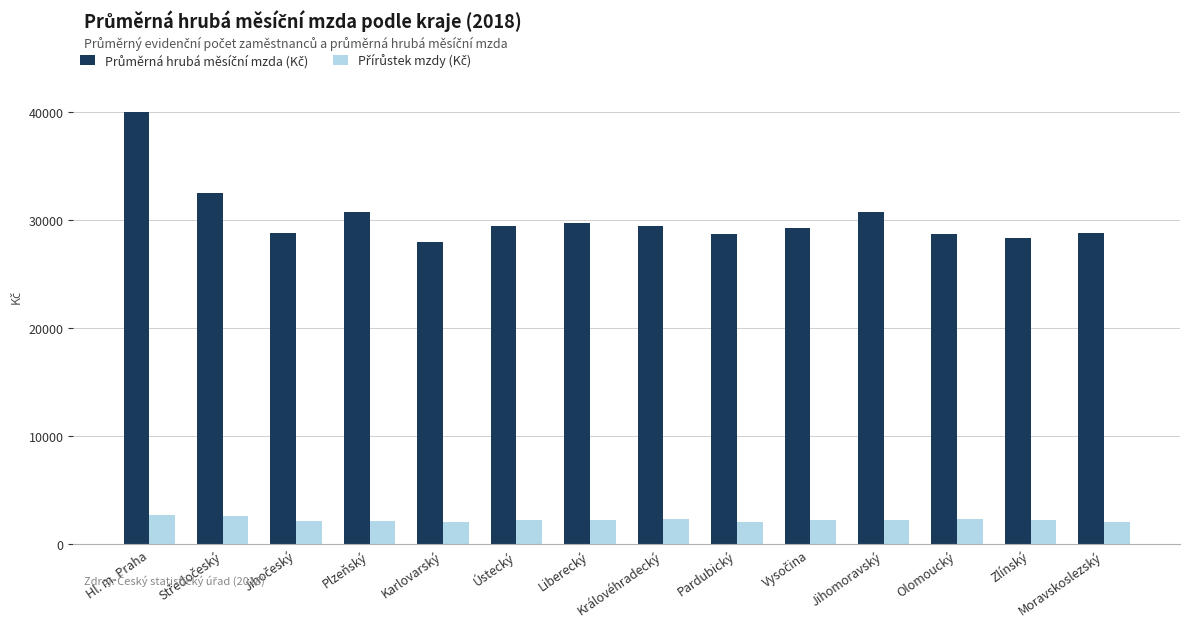

At which category is the sum across all series the highest?

Hl. m. Praha